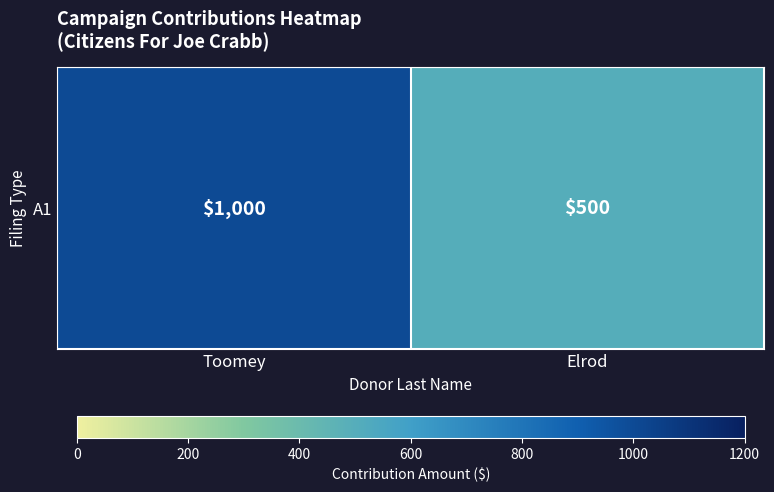

What is the difference between the maximum and minimum values?

500